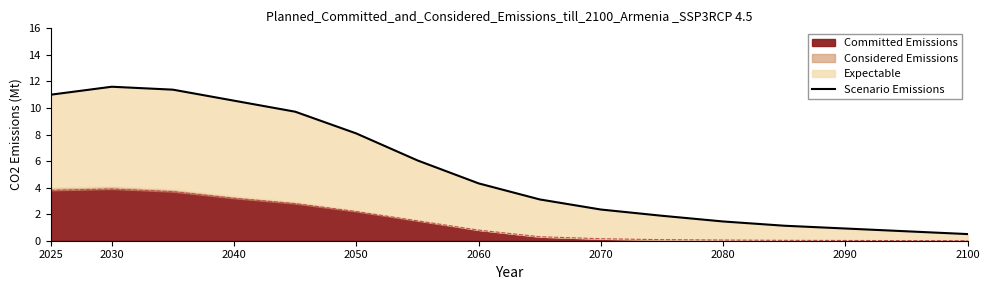

True or false: Committed Emissions has a value of 0.1 at 2080.

True